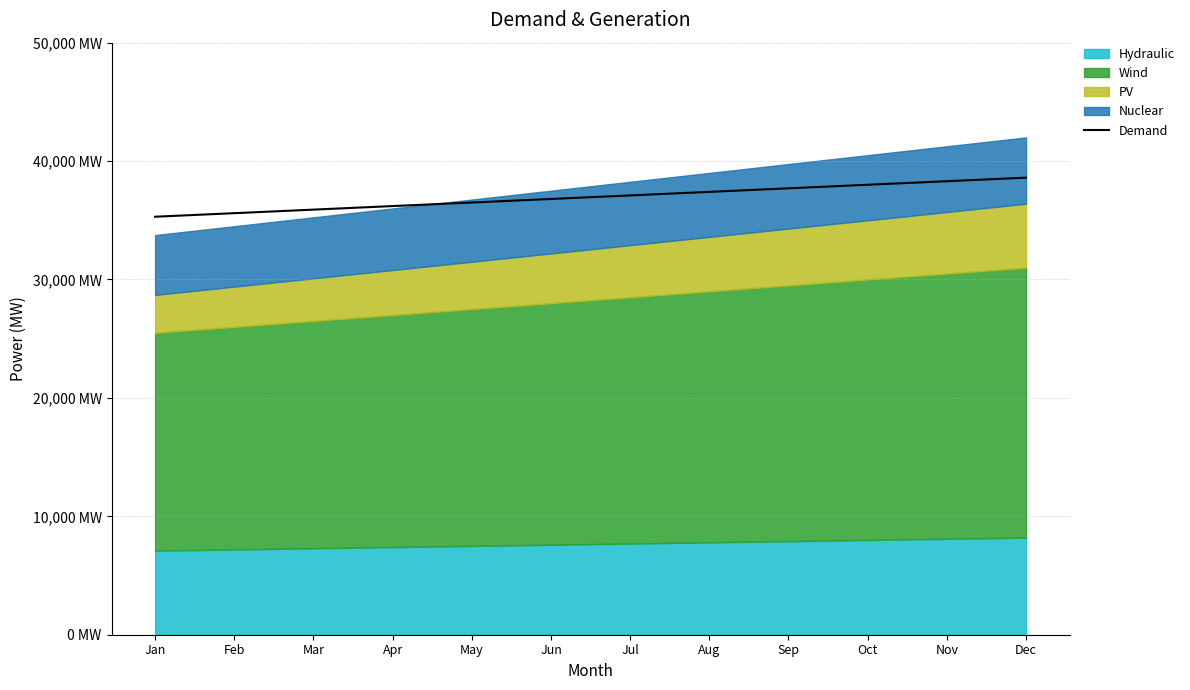

Read the value at Feb.

35600